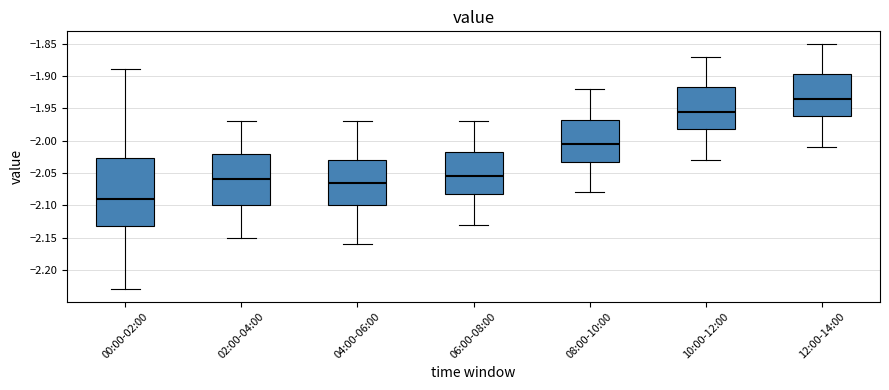

Which box has the lowest median line?

00:00-02:00